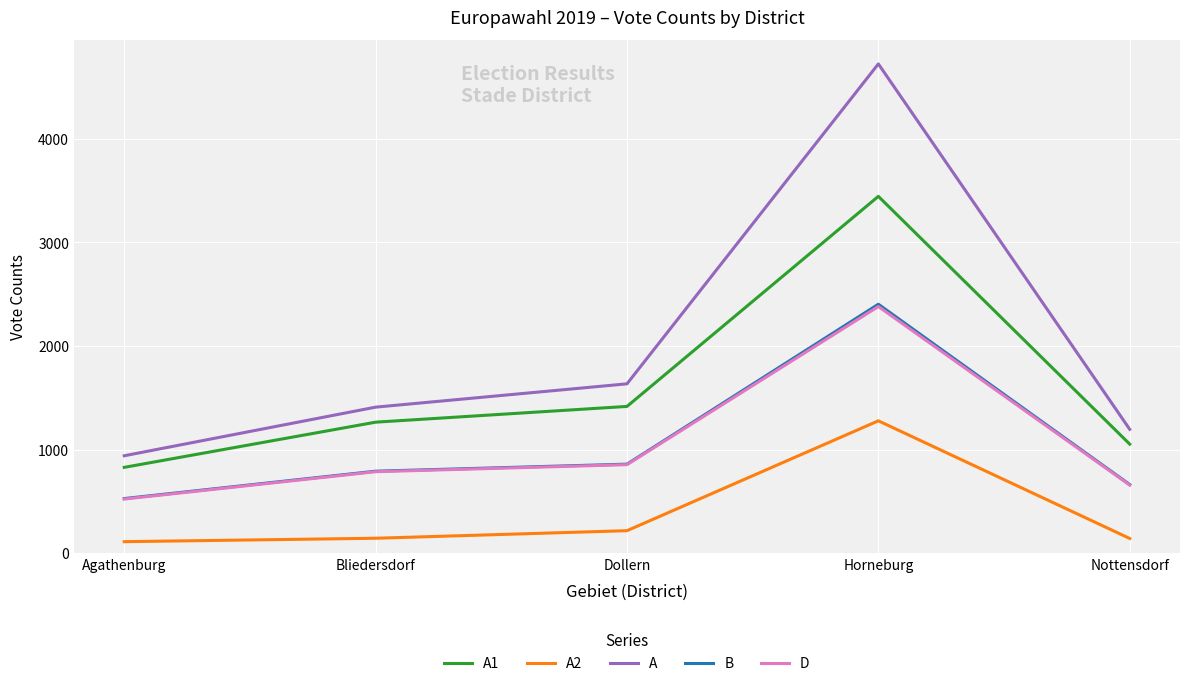

How many categories are shown in the chart?

5